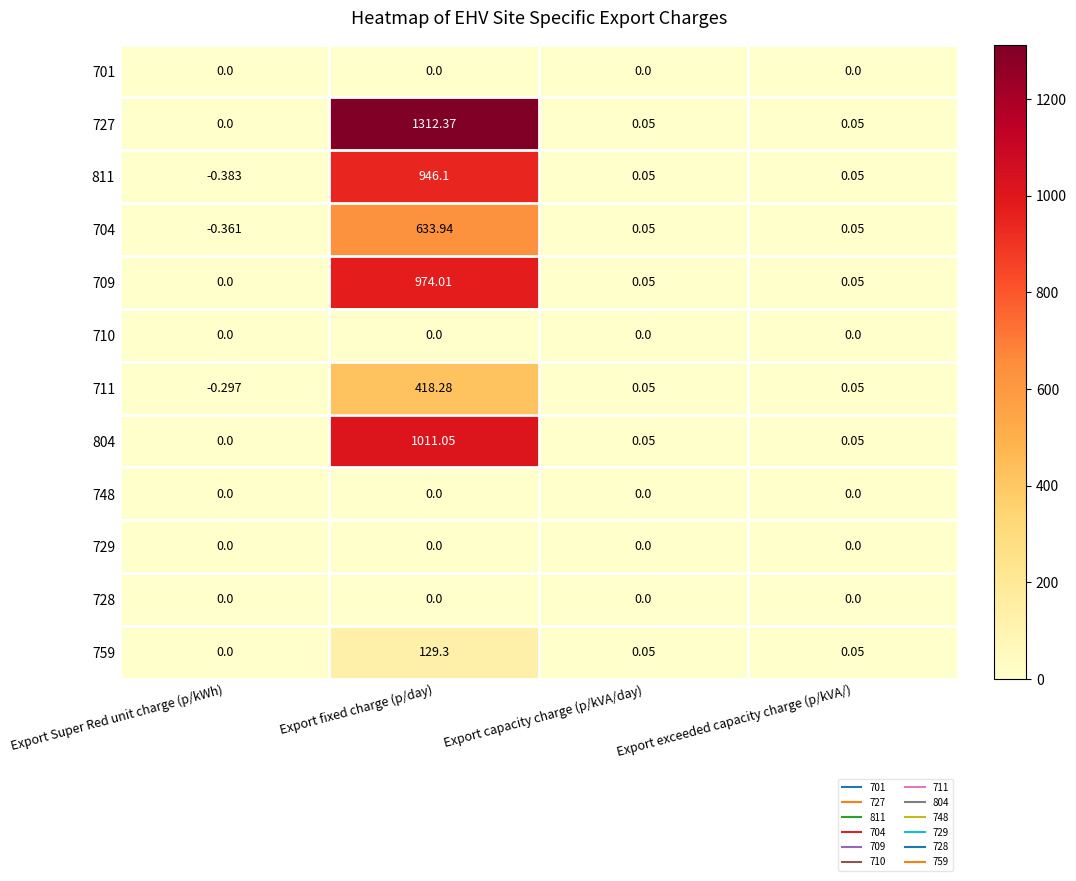

At which label does 709 reach its peak?

Export fixed charge (p/day)